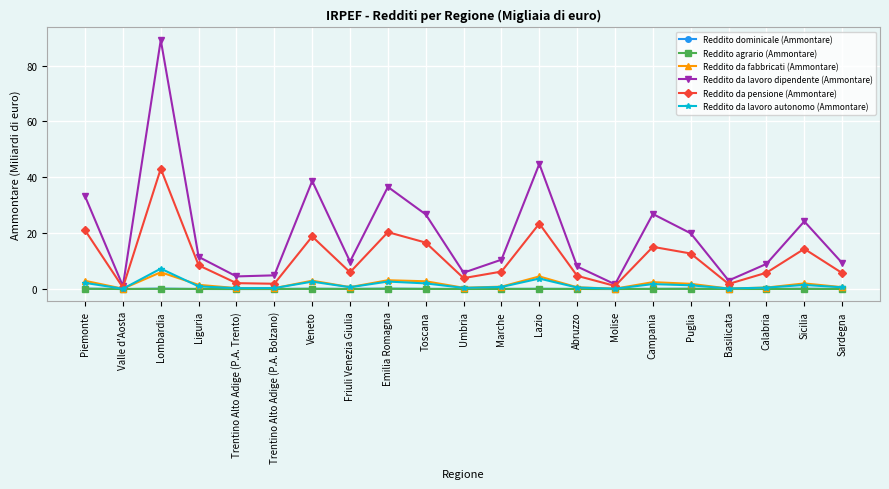

What is the label of the 1st point from the left?

Piemonte